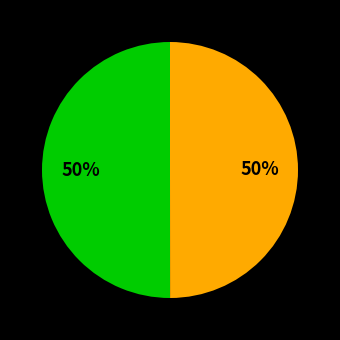

To the nearest percent, what is the average slice percentage?

50%